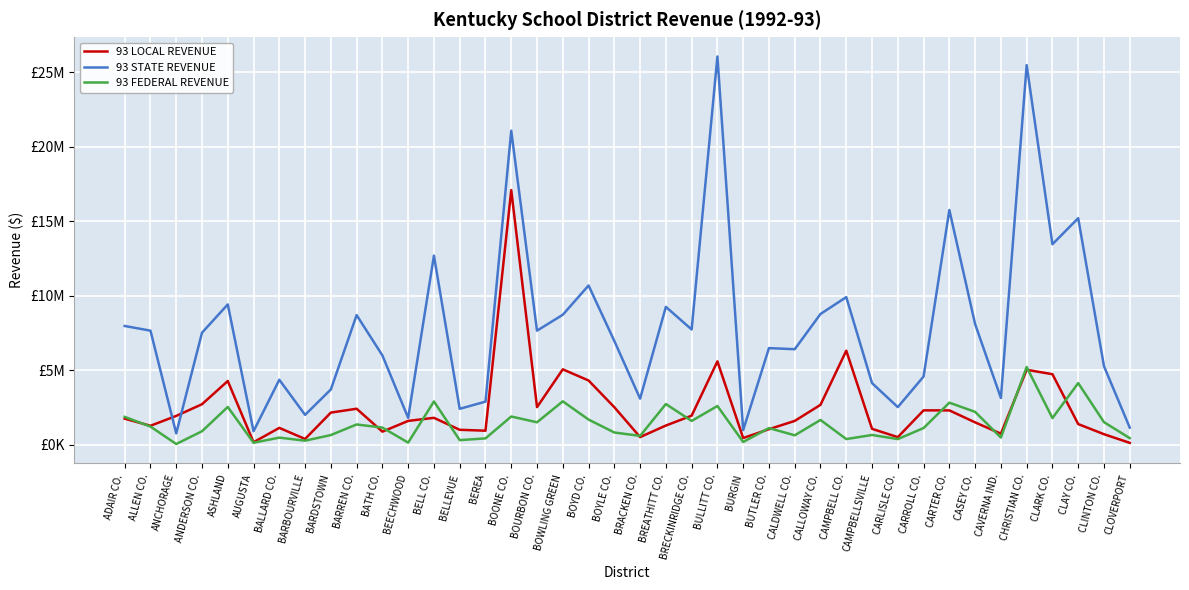

What is the lowest value of the 93 STATE REVENUE series?

747782.8